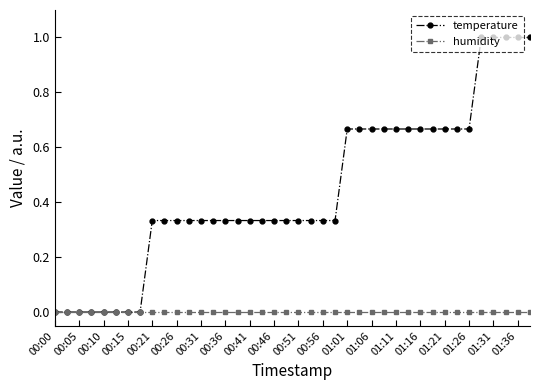

What is the sum of all temperature values?

17.7